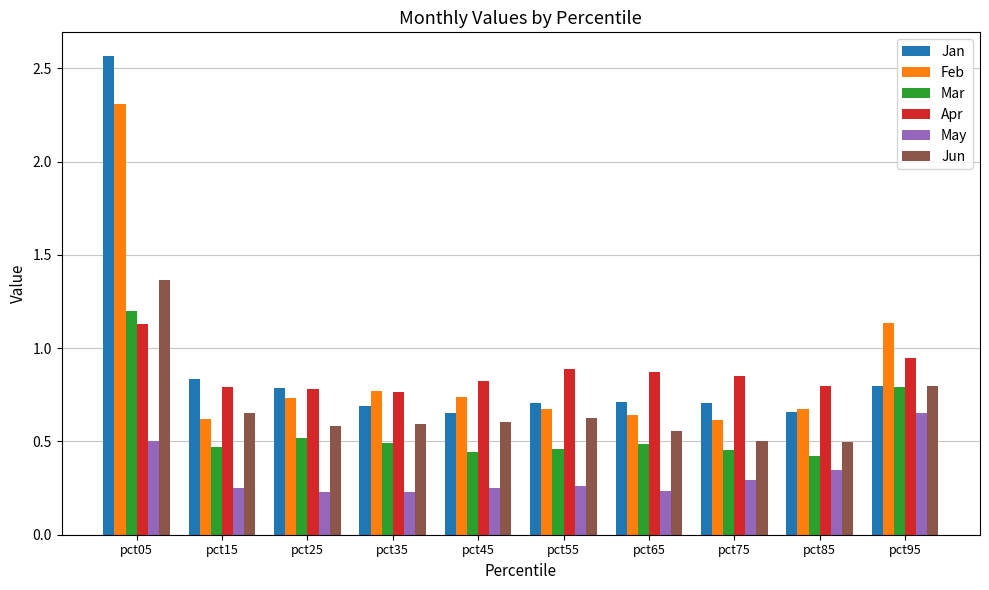

How many Apr values are between 0 and 1?

9